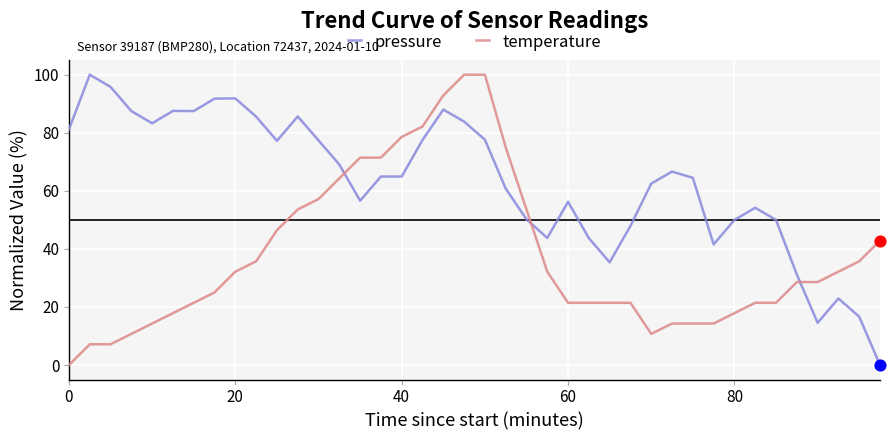

Which series has the largest total across all categories?

pressure